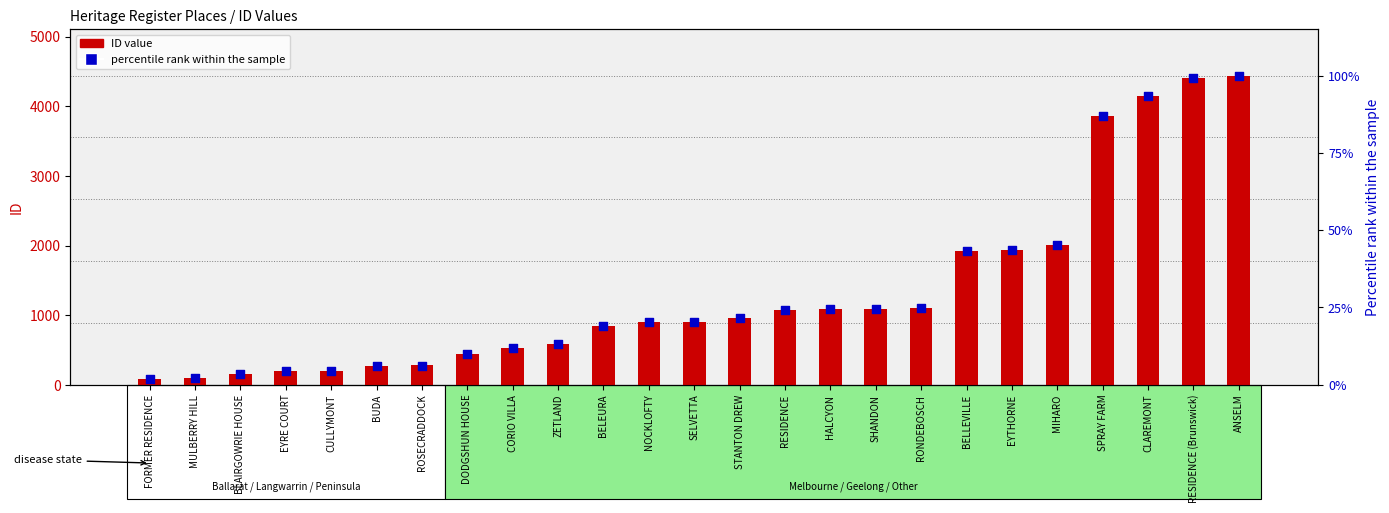

What are all the series names shown in the legend?

ID value, percentile rank within the sample